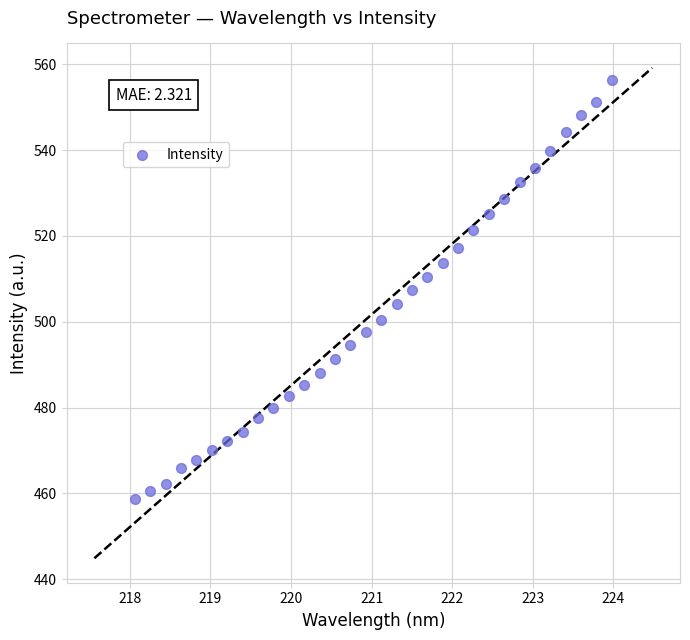

What is the range of Y values (max minus min)?

97.6